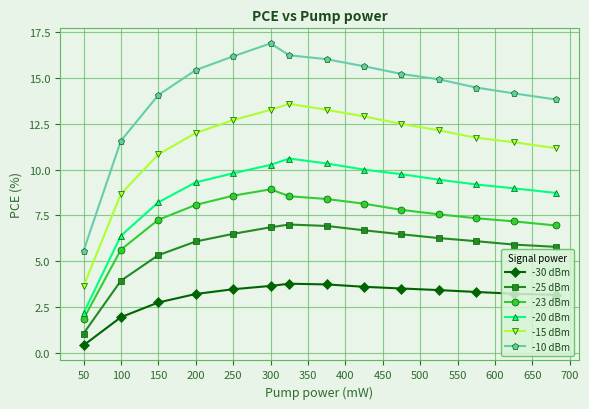

Which series has the widest spread of values?

-10 dBm